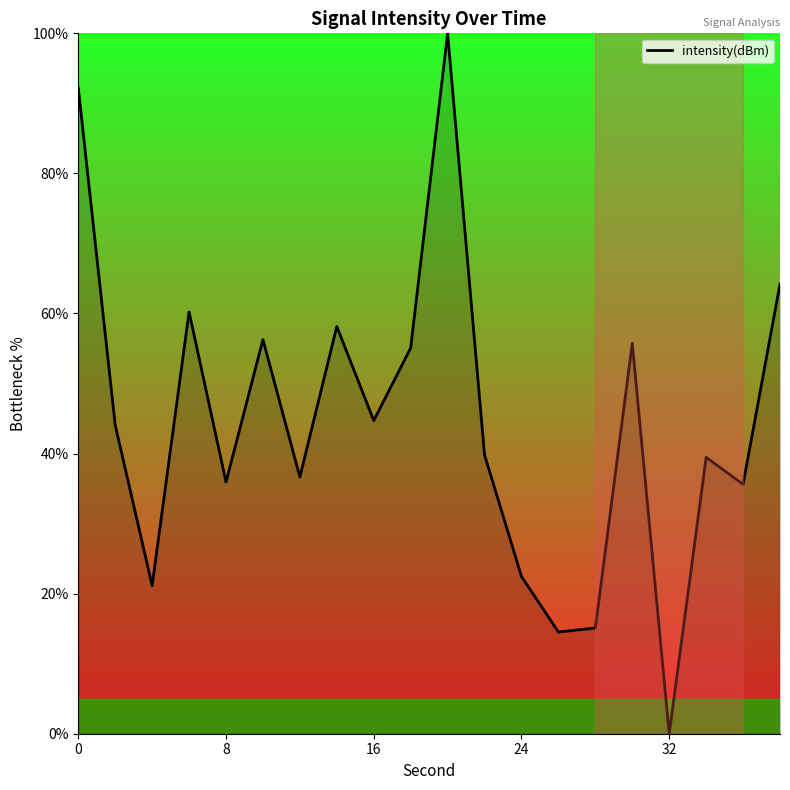

What is the difference between the maximum and minimum values?

100.0